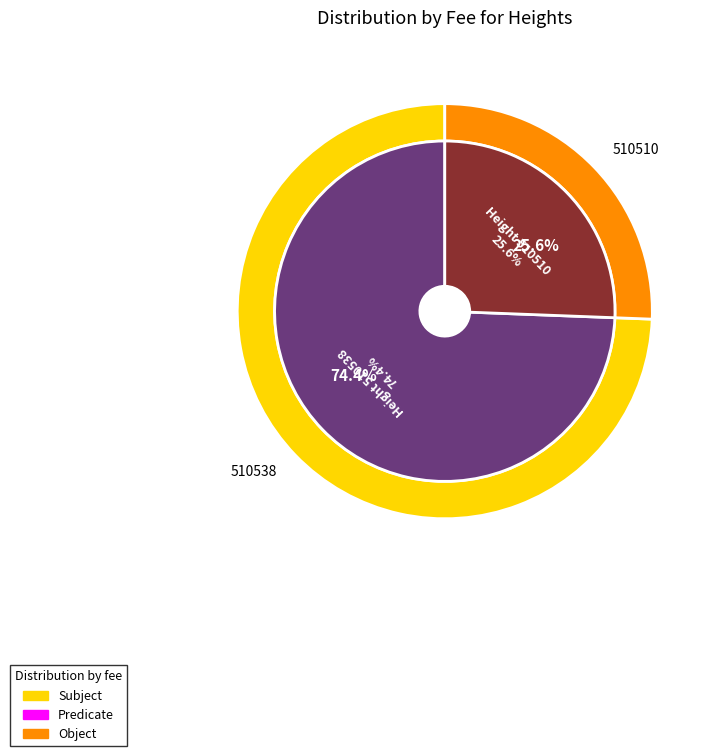

Combined, what portion of the pie is 510510 and 510538?

100.0%